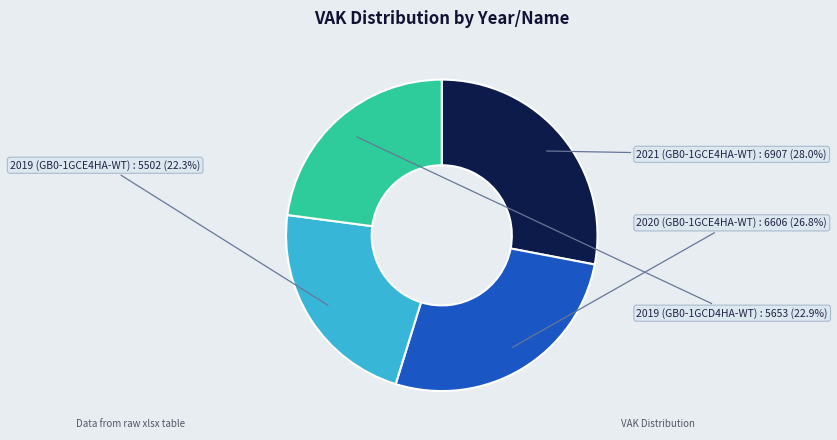

How many segments does this pie chart have?

4